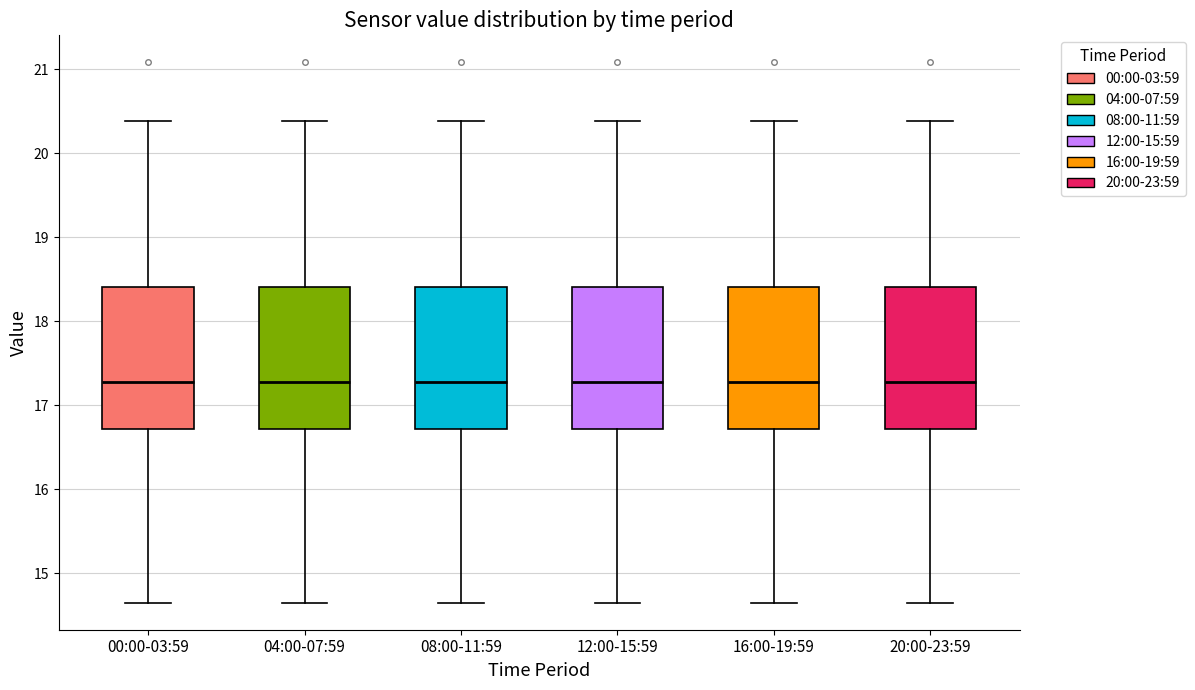

Where does the median line of the box for 20:00-23:59 sit on the y-axis? The values are not printed on the chart, so give them approximately, as read against the axis.

17.3